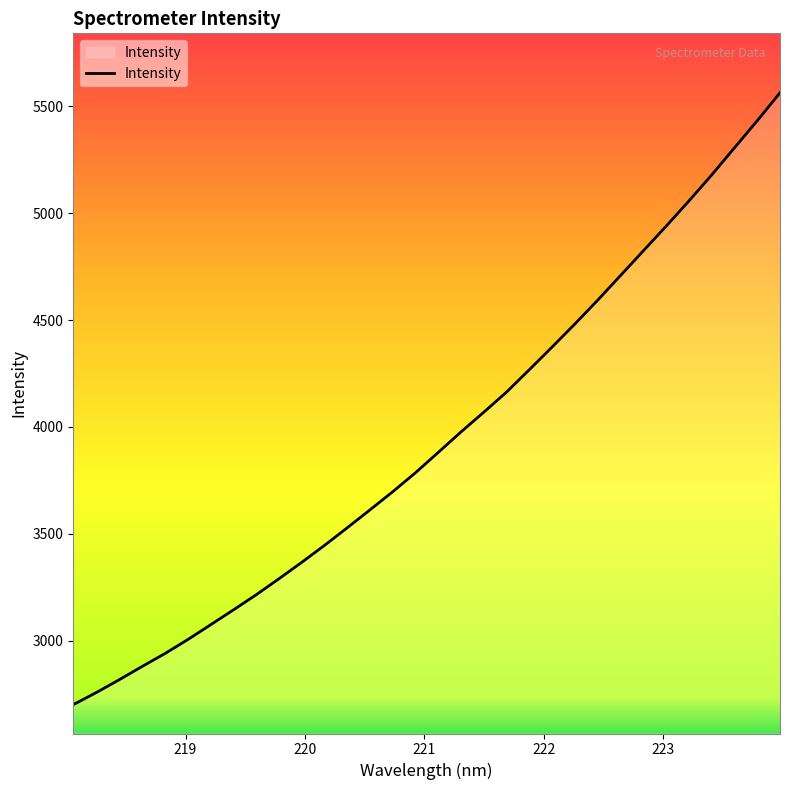

What is the smallest value displayed?

2700.1